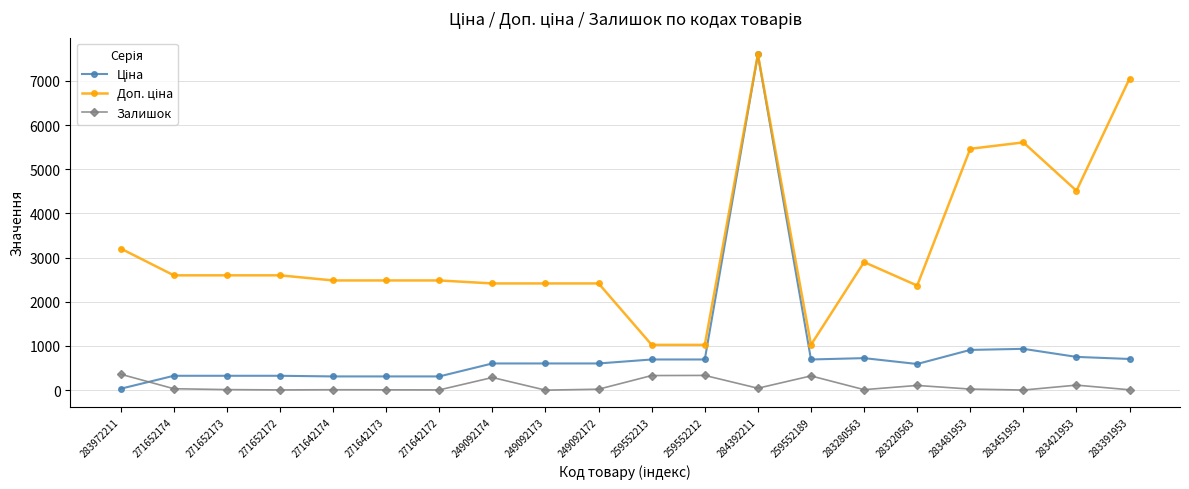

Is it true that Залишок equals 5.0 at 271642172?

True